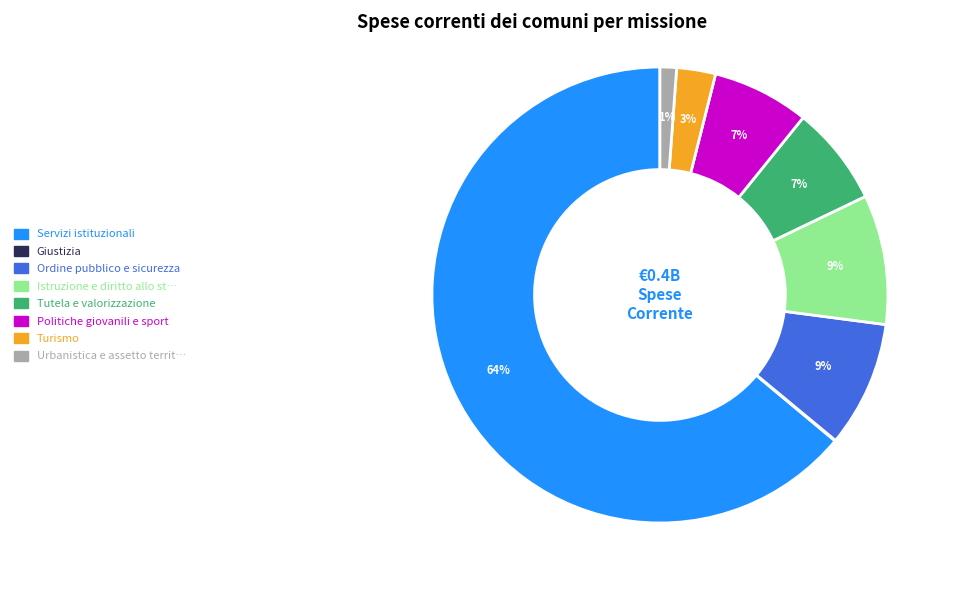

Is there any slice that represents more than half of the pie?

Yes